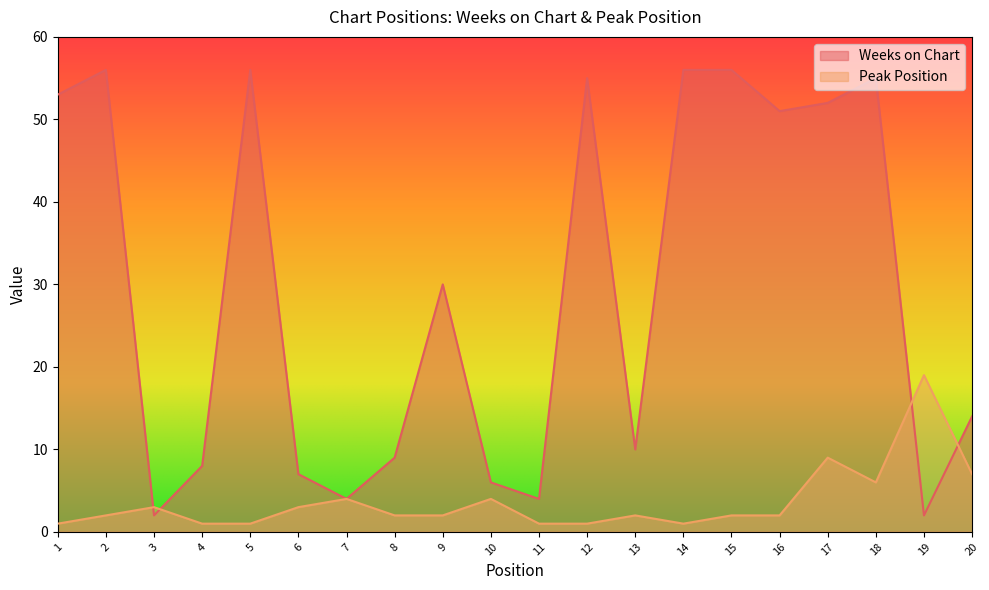

Where is the first local maximum for Peak Position?

3